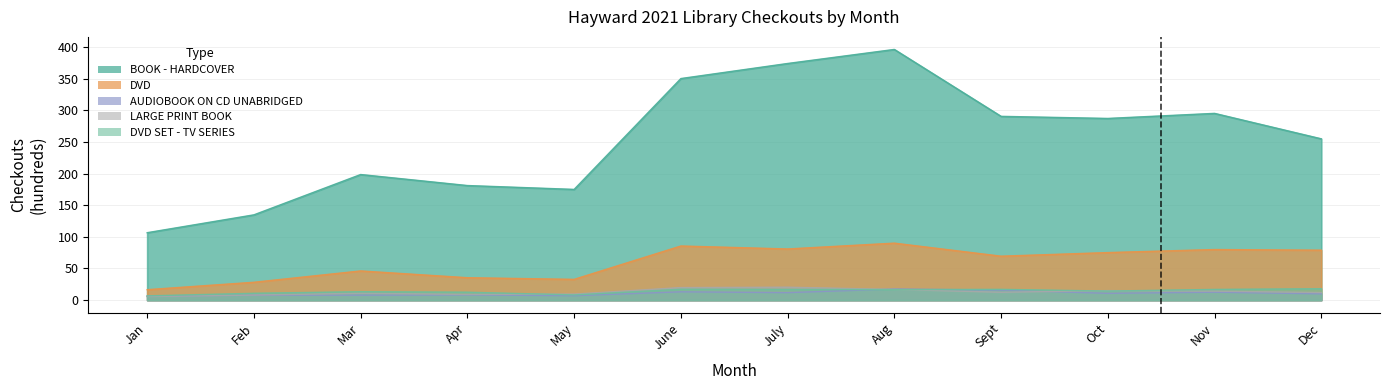

Between Dec and July, which is larger?

July